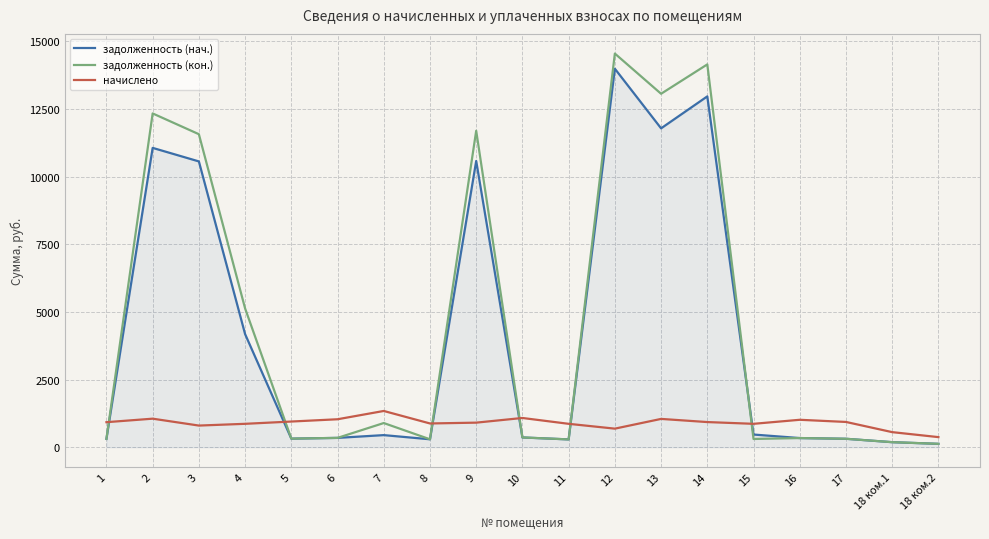

The value of начислено at 13 is 1045.4. True or false?

True